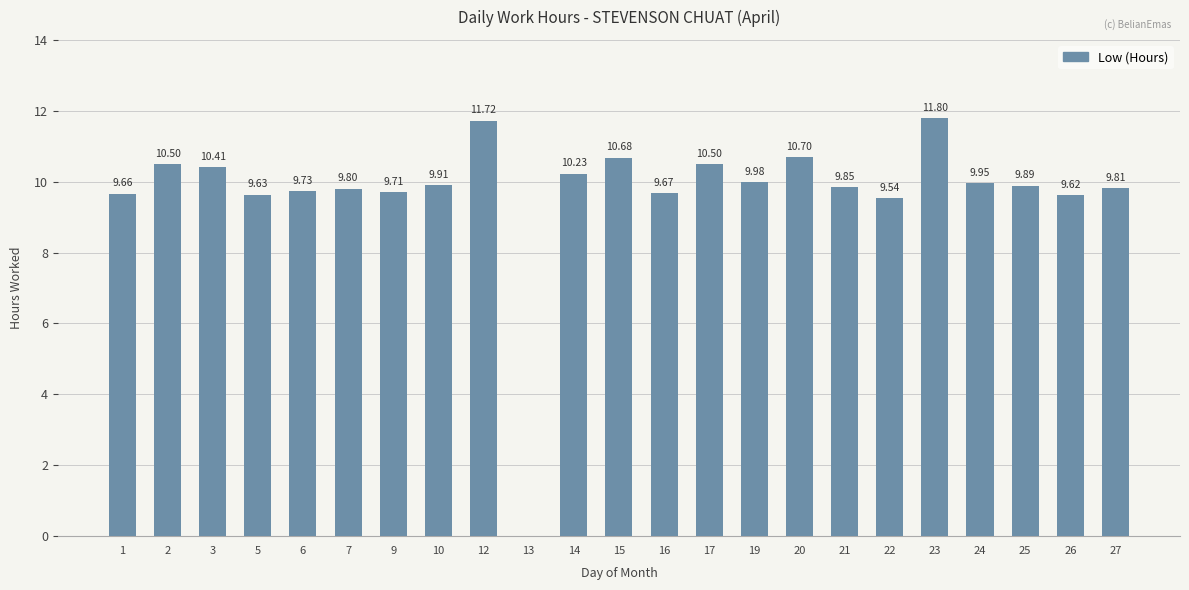

What is the sum of all values?

223.3